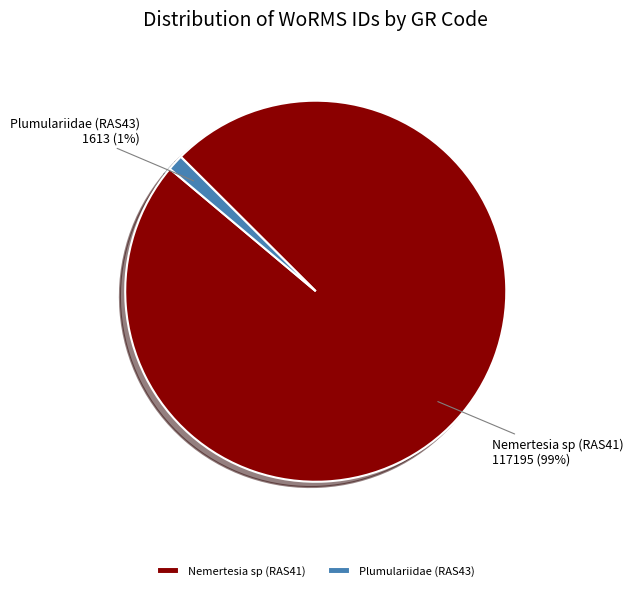

To the nearest percent, what is the combined percentage of Plumulariidae (RAS43) and Nemertesia sp (RAS41)?

100%